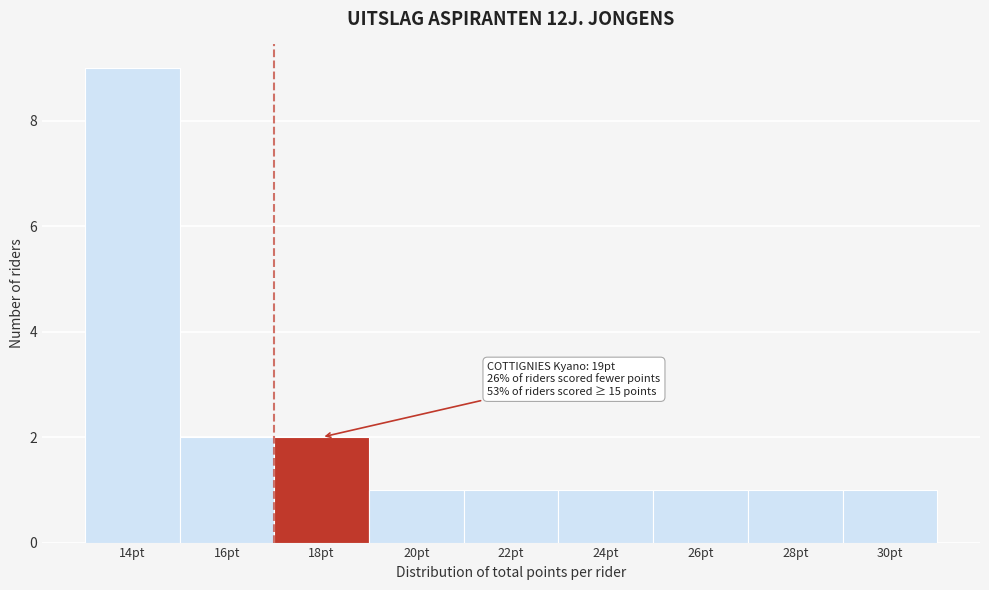

Reading left to right, extract all data points from this chart.

14pt=9	16pt=2	18pt=2	20pt=1	22pt=1	24pt=1	26pt=1	28pt=1	30pt=1